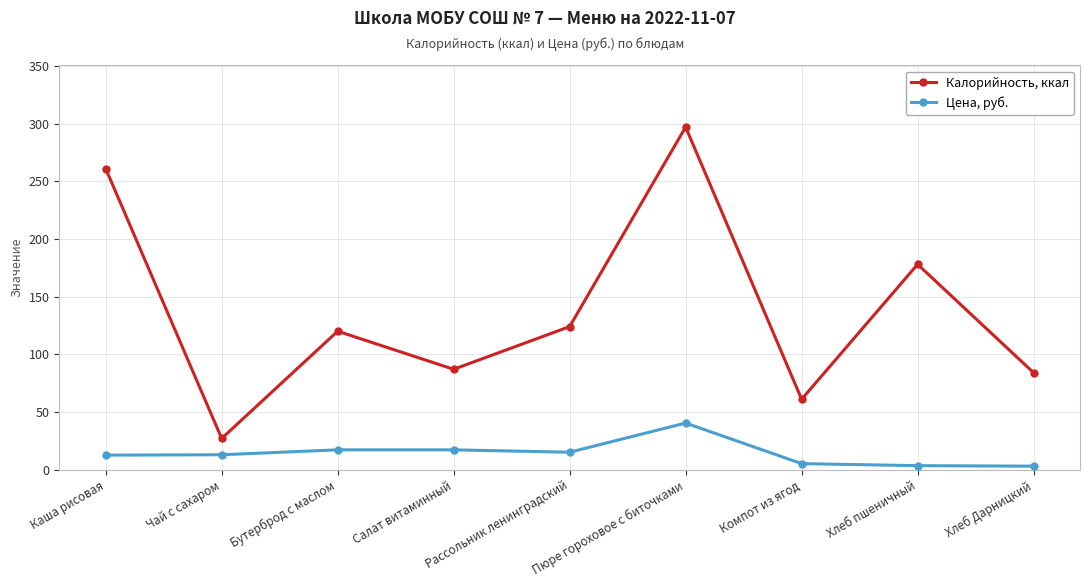

Does the chart display data point markers on the line(s)?

Yes